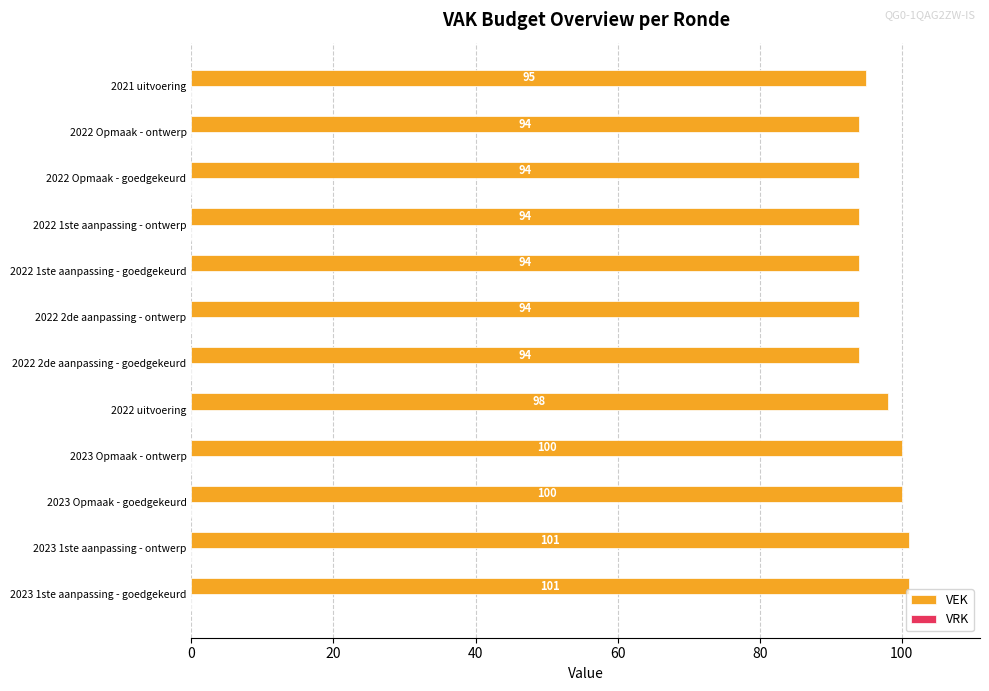

The value at 2022 2de aanpassing - goedgekeurd is 94. True or false?

True